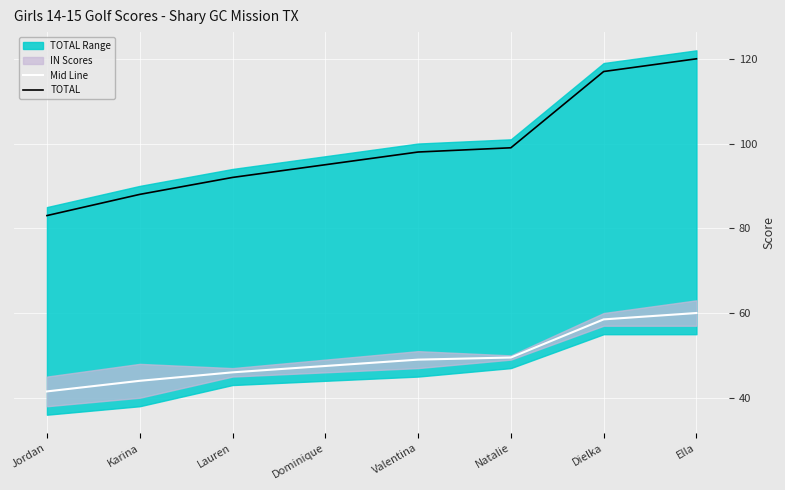

Is it true that Mid Line equals 56.2 at Jordan?

False